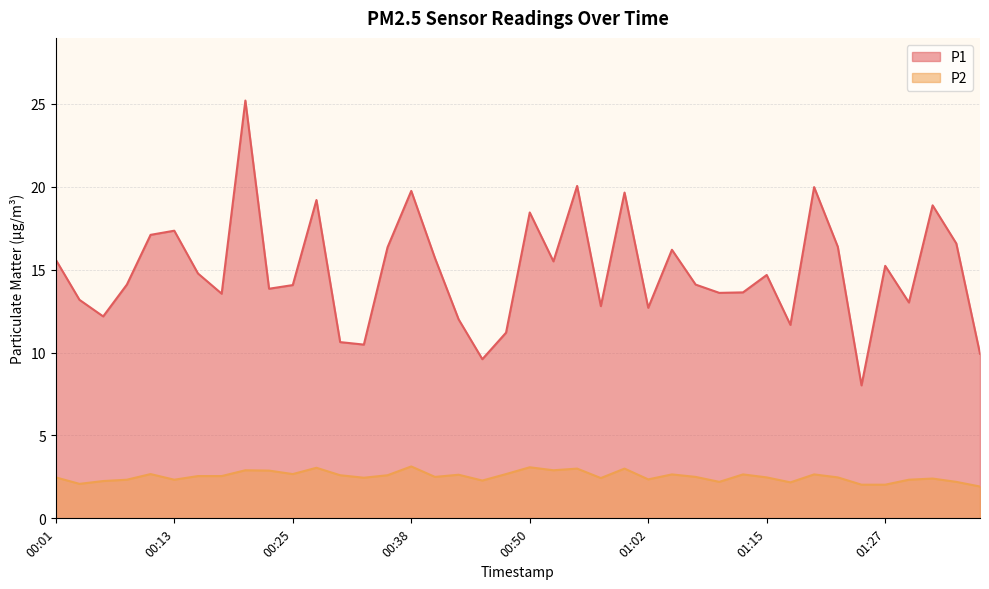

Where is P2 nearest to the value 2?

01:24